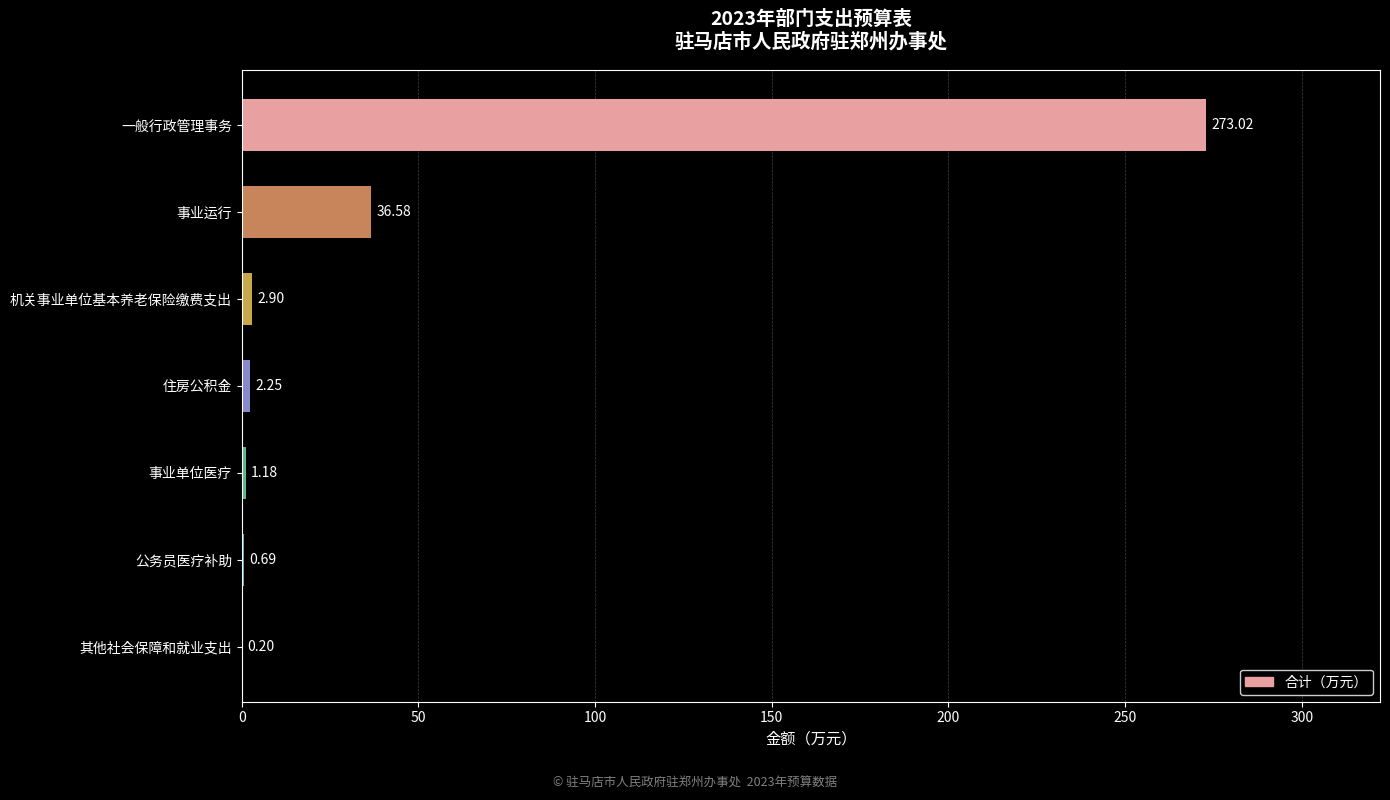

At which category does the chart reach its peak across all series?

一般行政管理事务